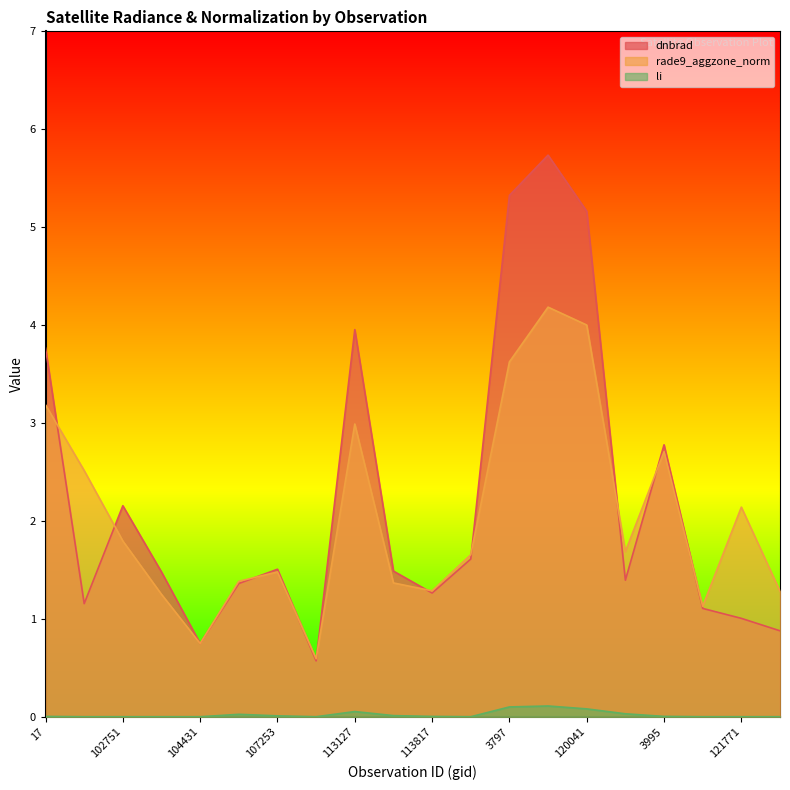

What is the label of the 5th point from the left?

104431